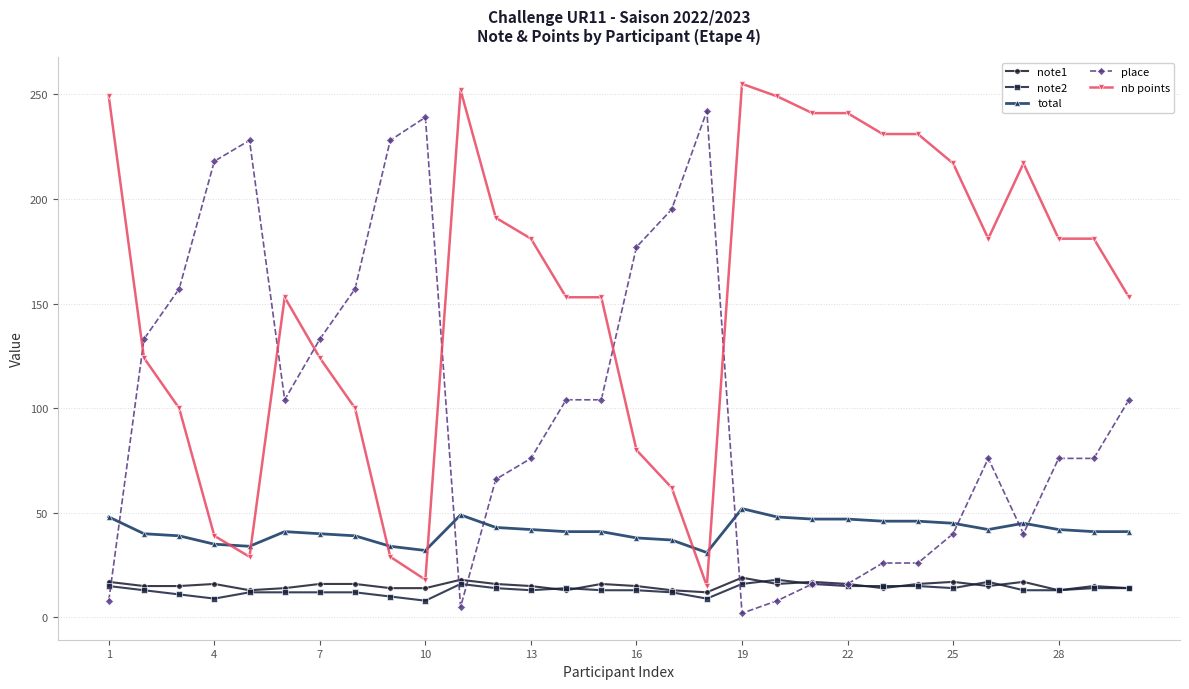

True or false: place has more than 2 interior local peaks.

True